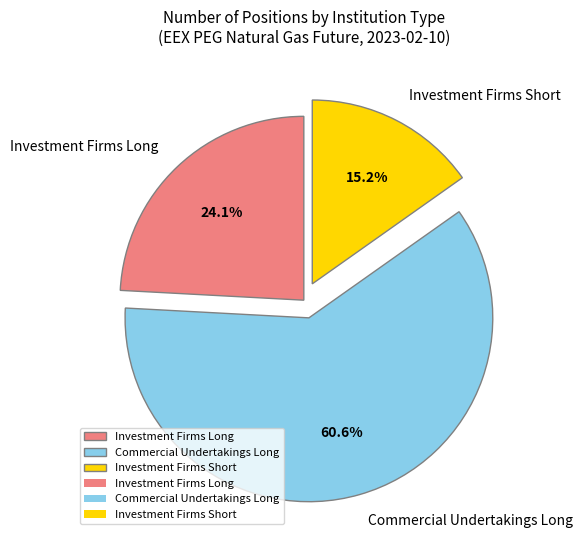

How much of the chart is everything except Investment Firms Short?

84.8%